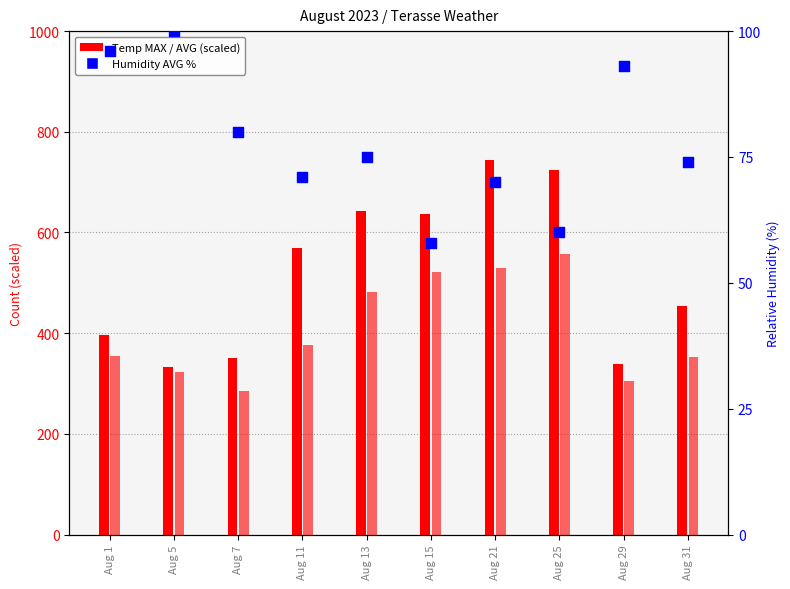

Which series has the largest total across all categories?

Temp MAX